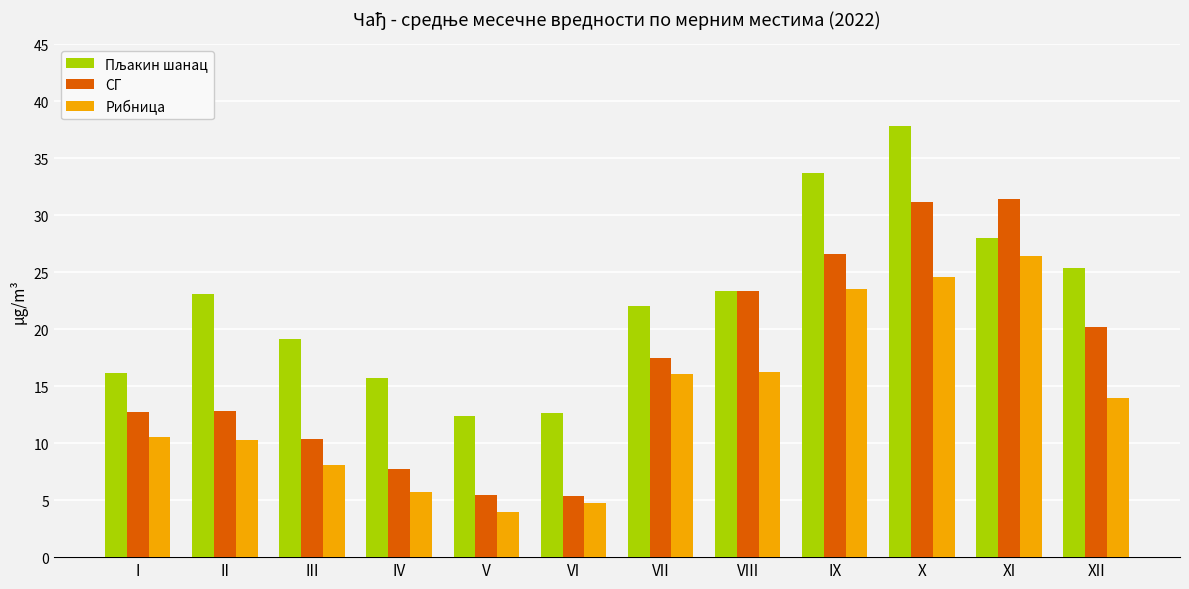

What is the sum of the Рибница values at X and VI?

29.3